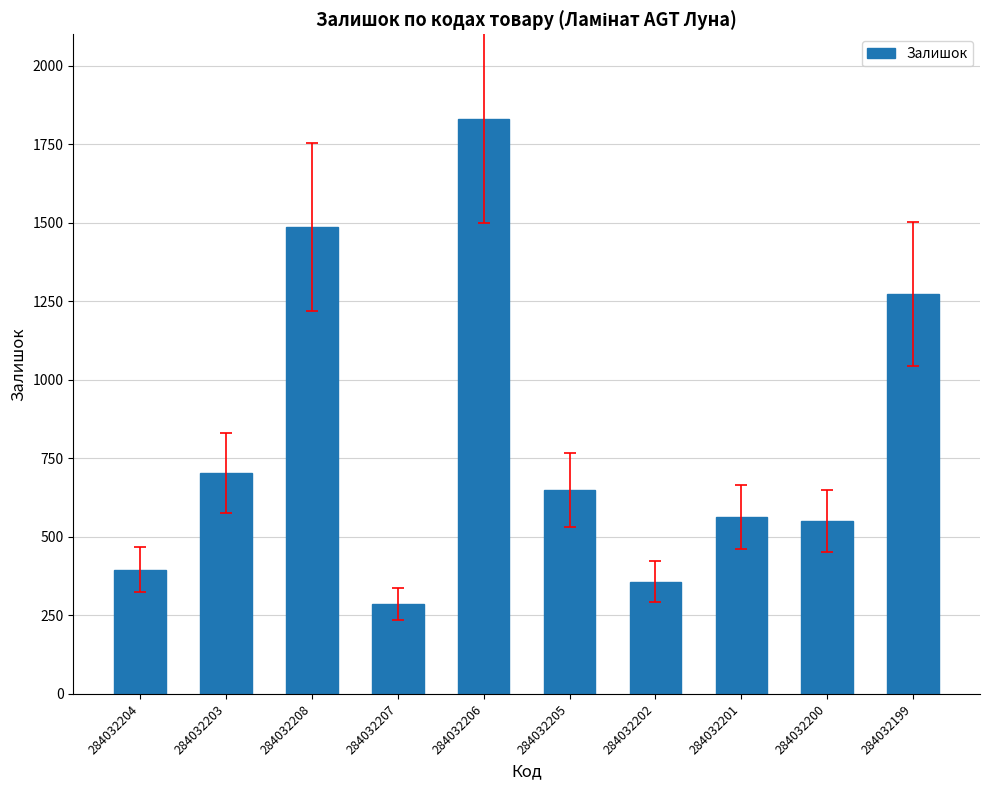

How many bars are there in total?

10